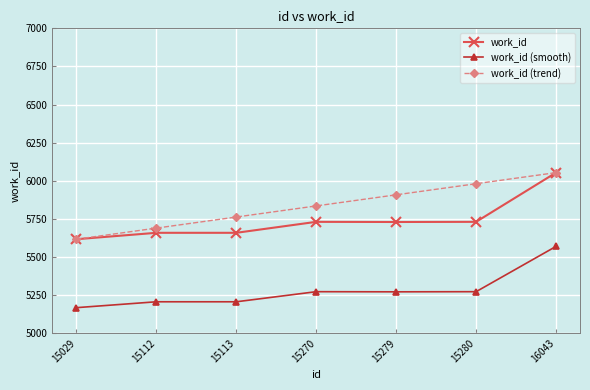

What is the highest value of the work_id series?

6053.0